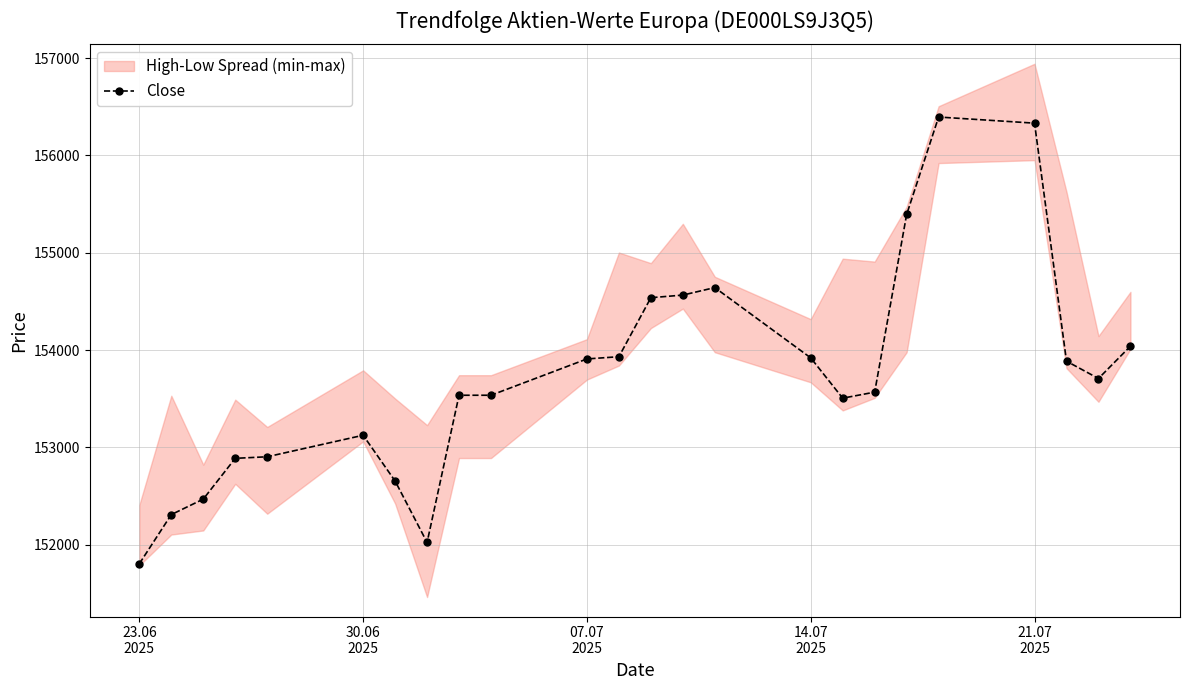

What is the highest value of the Close series?

156394